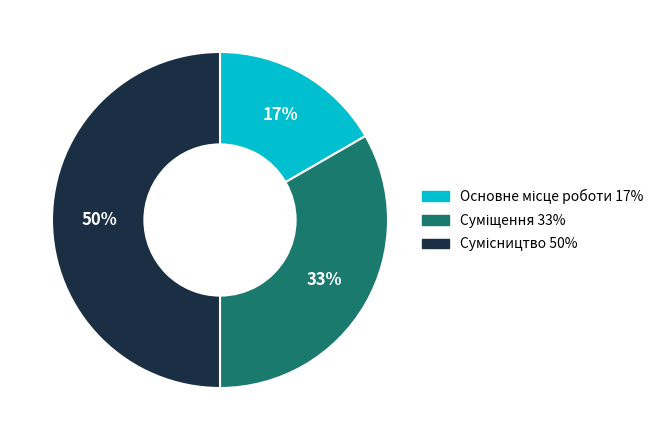

To the nearest percent, what is the average slice percentage?

33%